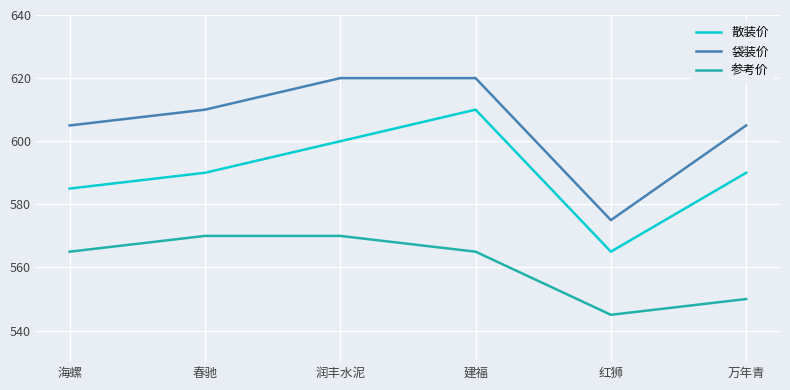

What position from the right is 春驰?

5